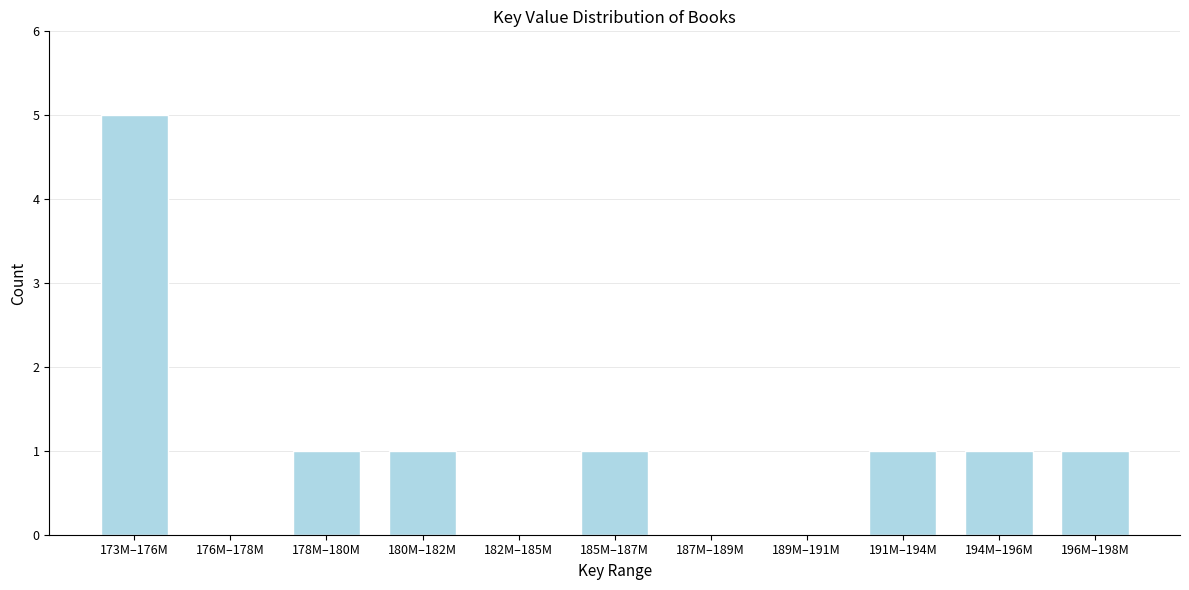

Reading left to right, what are all the values shown in this chart?

173M–176M=5	176M–178M=0	178M–180M=1	180M–182M=1	182M–185M=0	185M–187M=1	187M–189M=0	189M–191M=0	191M–194M=1	194M–196M=1	196M–198M=1